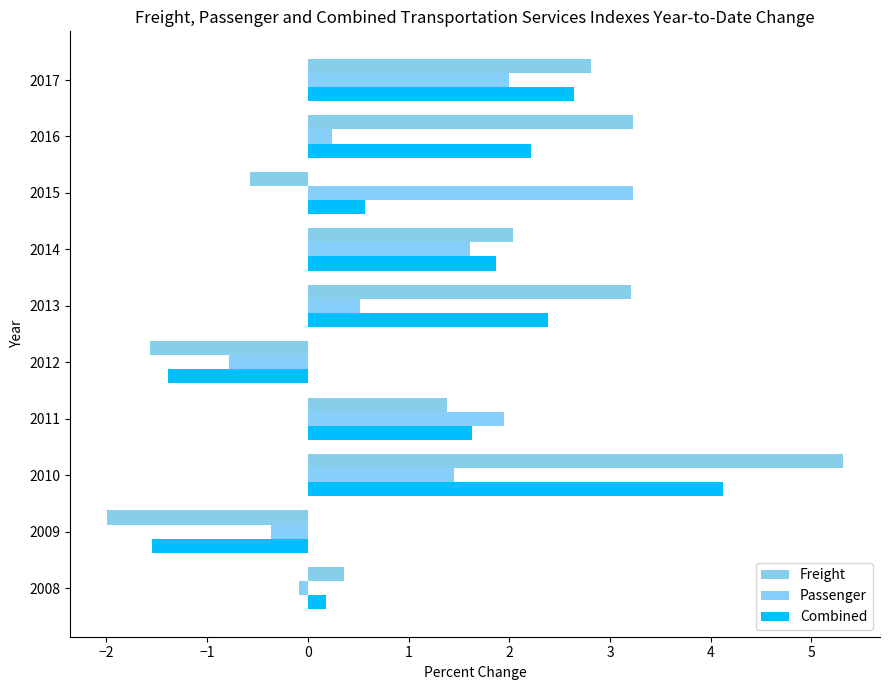

Rank the series by their maximum value, from lowest to highest.

Passenger, Combined, Freight